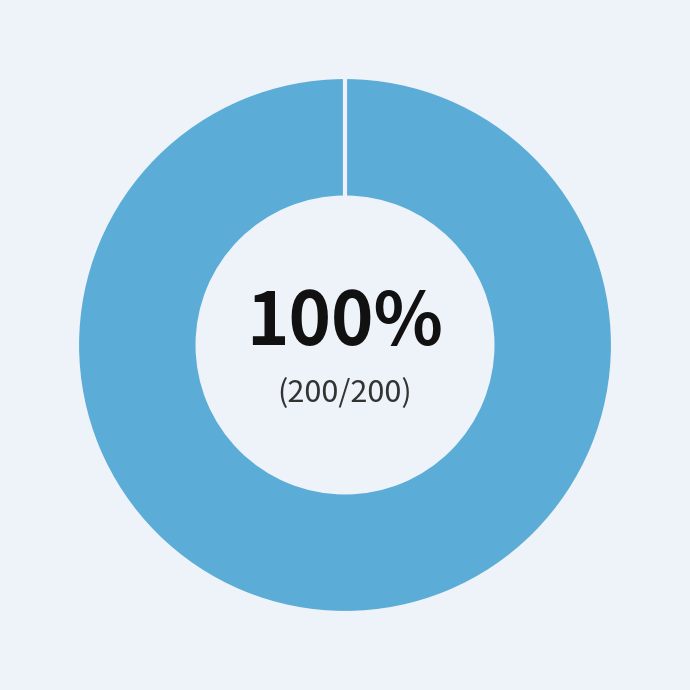

True or false: 732 accounts for 61% of the total.

False